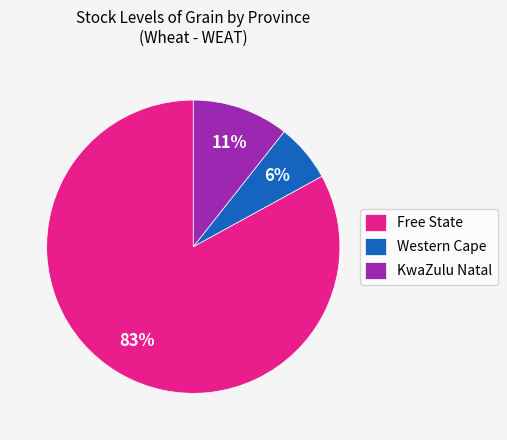

Is it true that KwaZulu Natal is 3% of the pie?

False